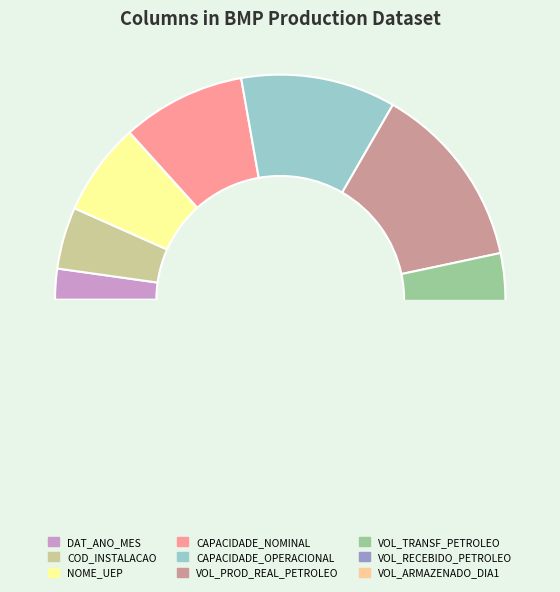

Does any single category account for the majority?

No